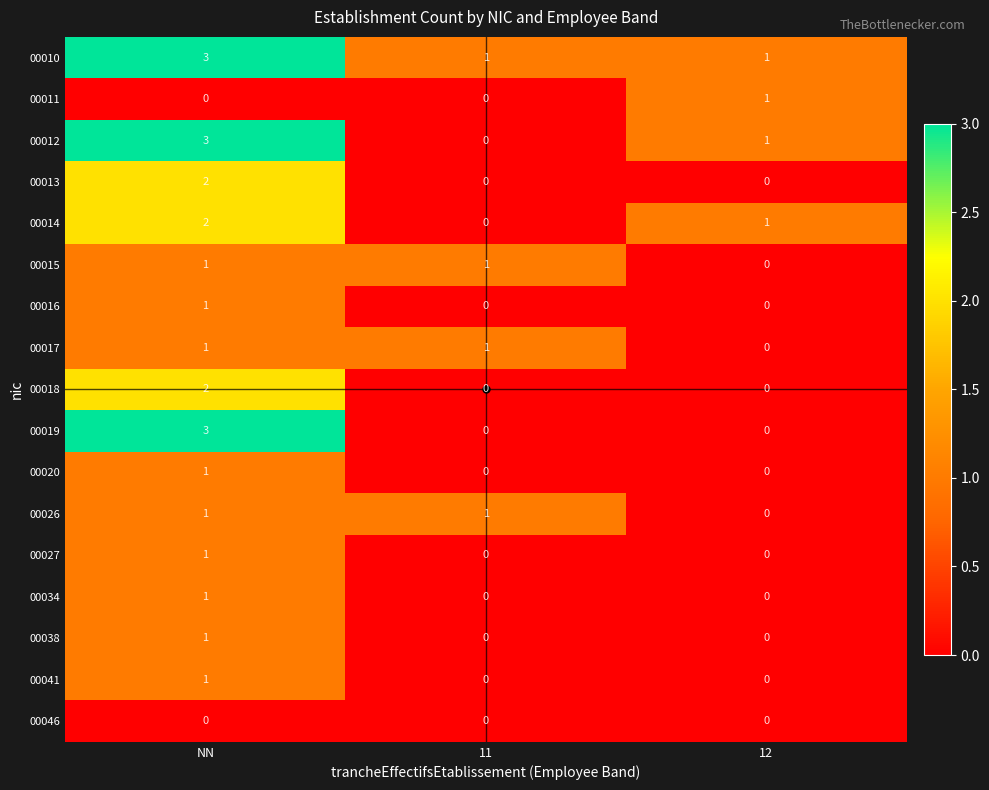

The value of 00018 at 12 is 1. True or false?

False